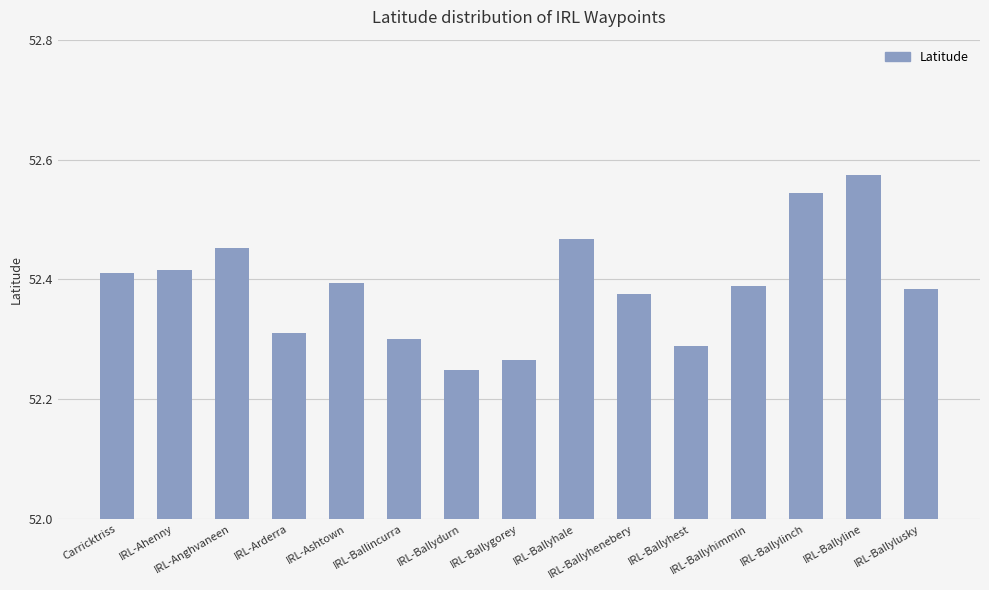

How many values are between 52 and 53?

15